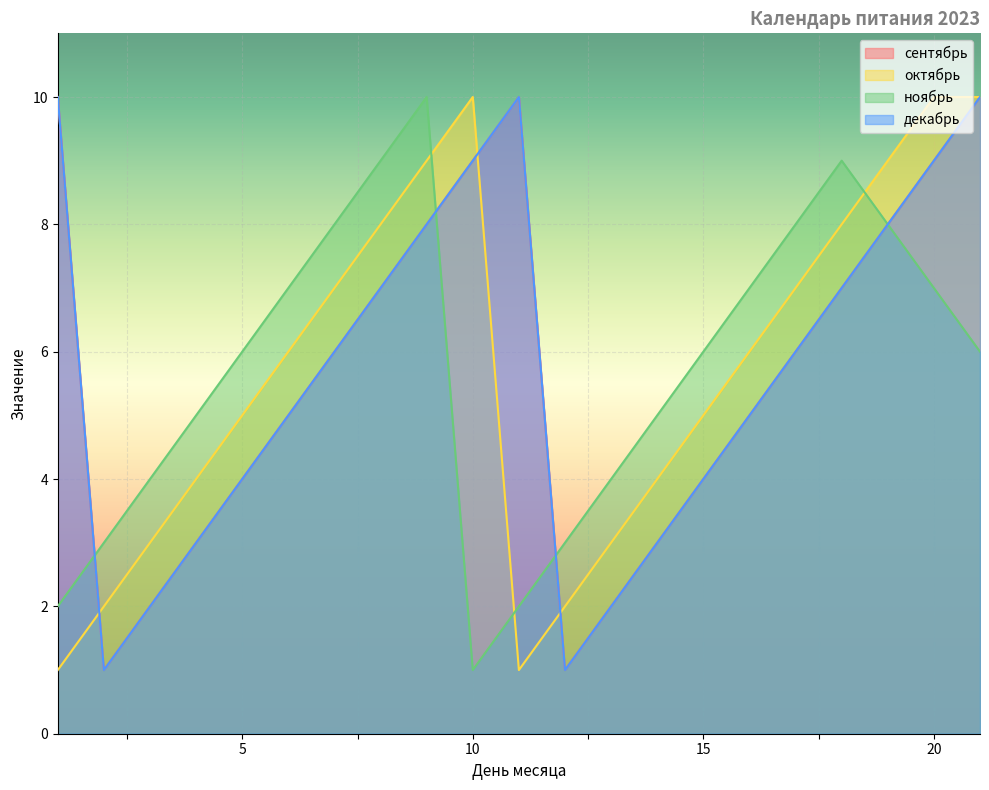

At which label is декабрь closest to 5?

6